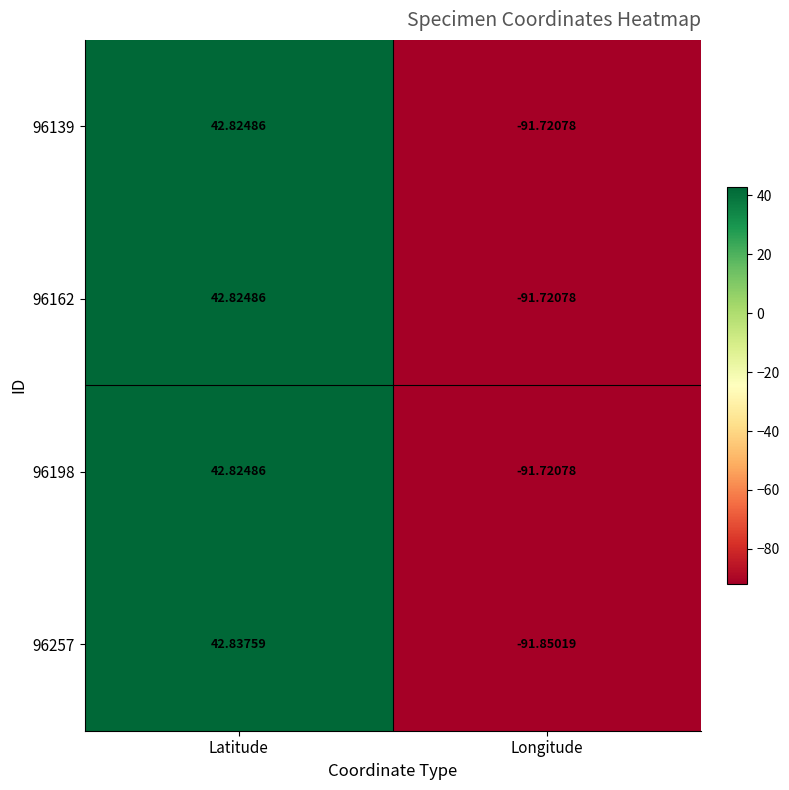

What is the total value across all series at Latitude?

171.3